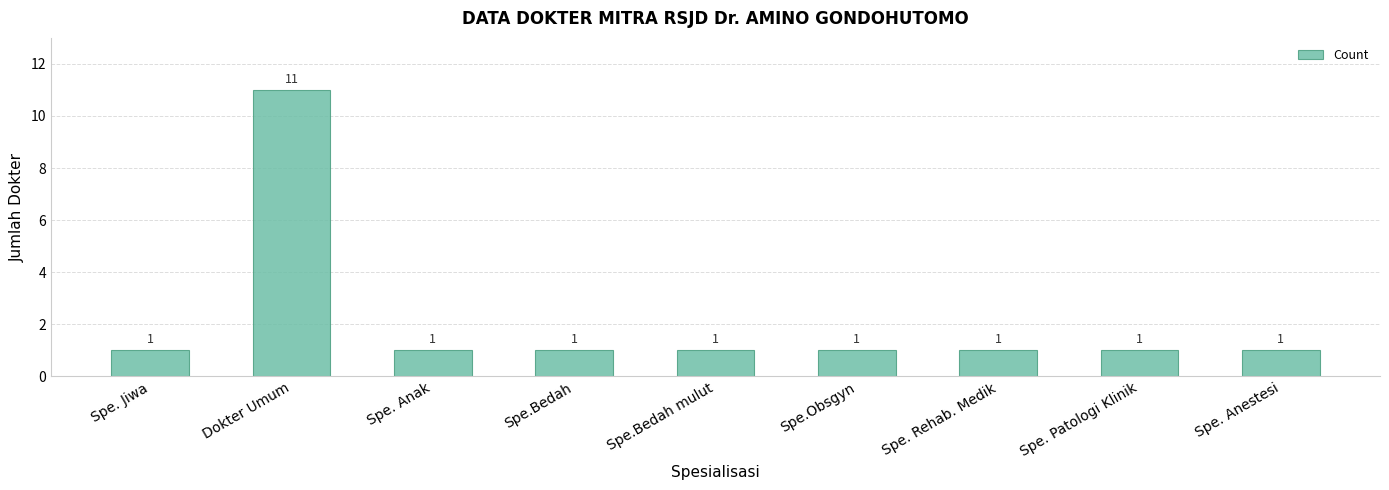

Between Dokter Umum and Spe. Jiwa, which is larger?

Dokter Umum